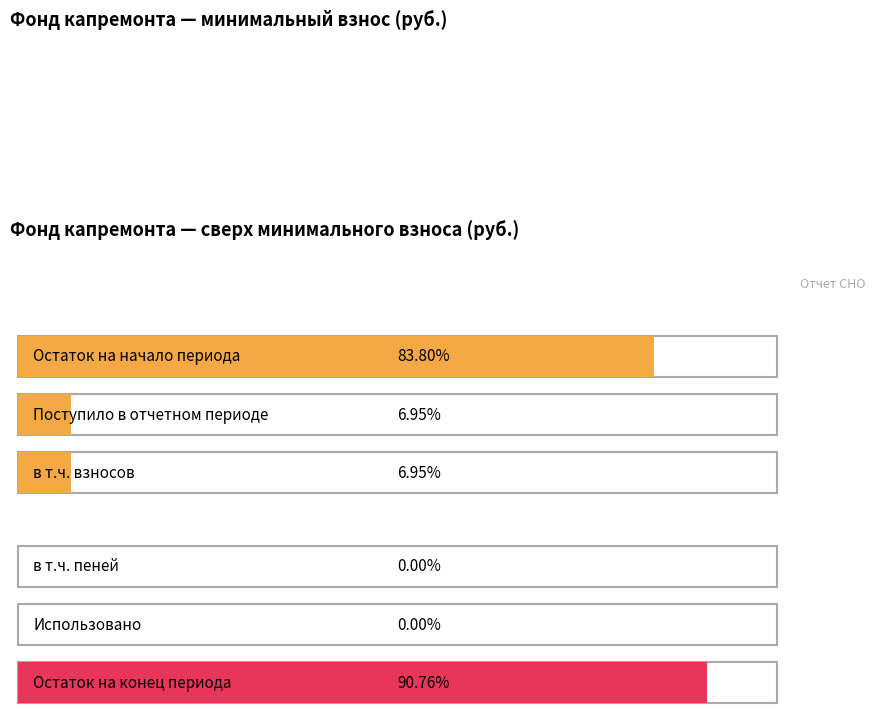

How many data points in за счет минимального взноса are less than 59?

2